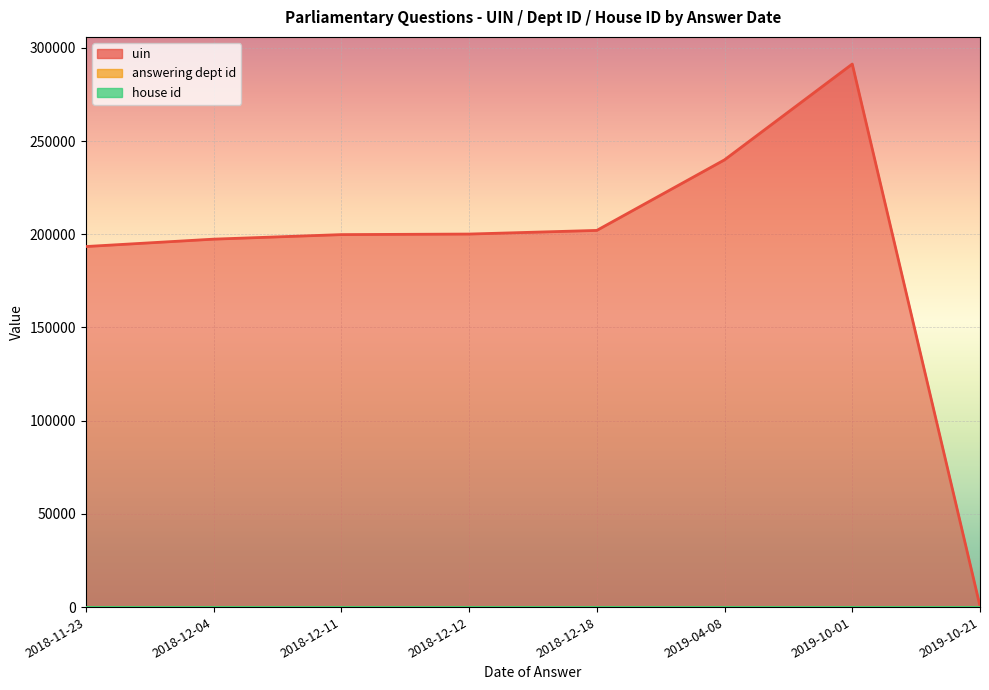

The answering dept id series shows 11 at 2018-12-12. True or false?

True